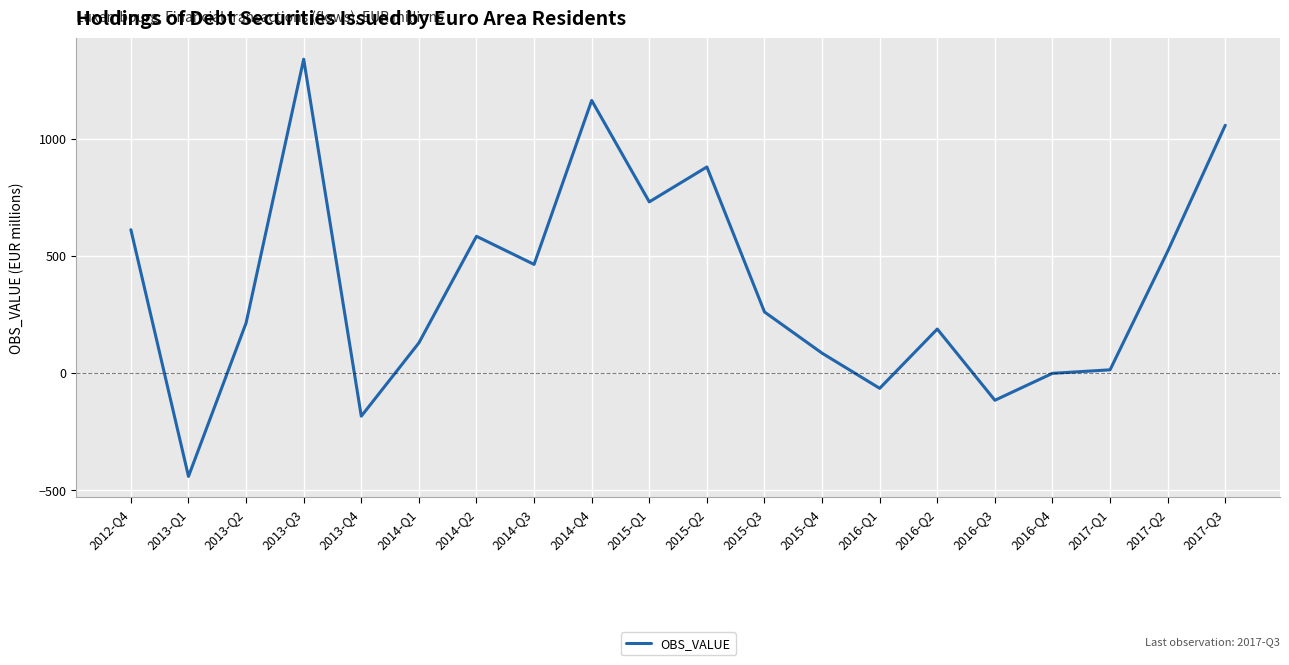

The value at 2012-Q4 is 874. True or false?

False